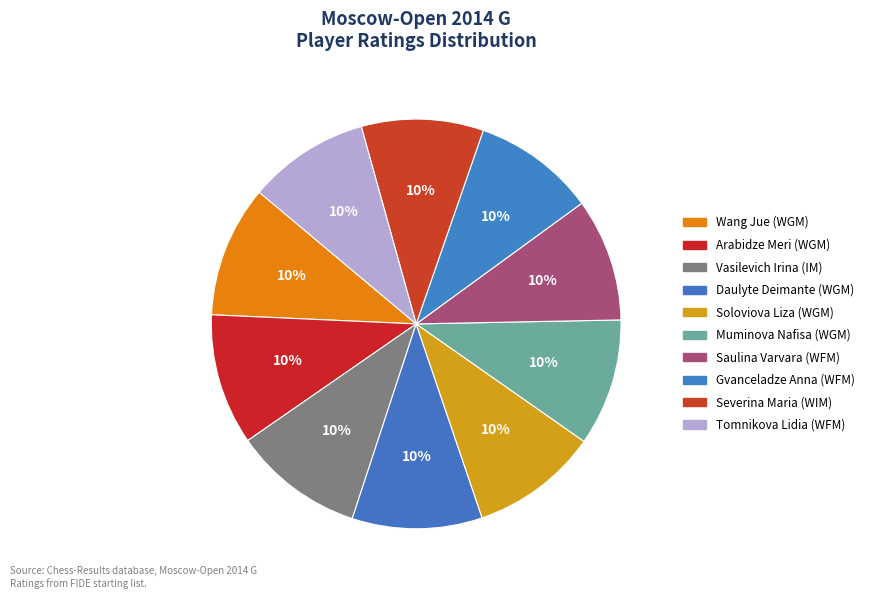

Does Wang Jue (WGM) represent more than half of the total?

No